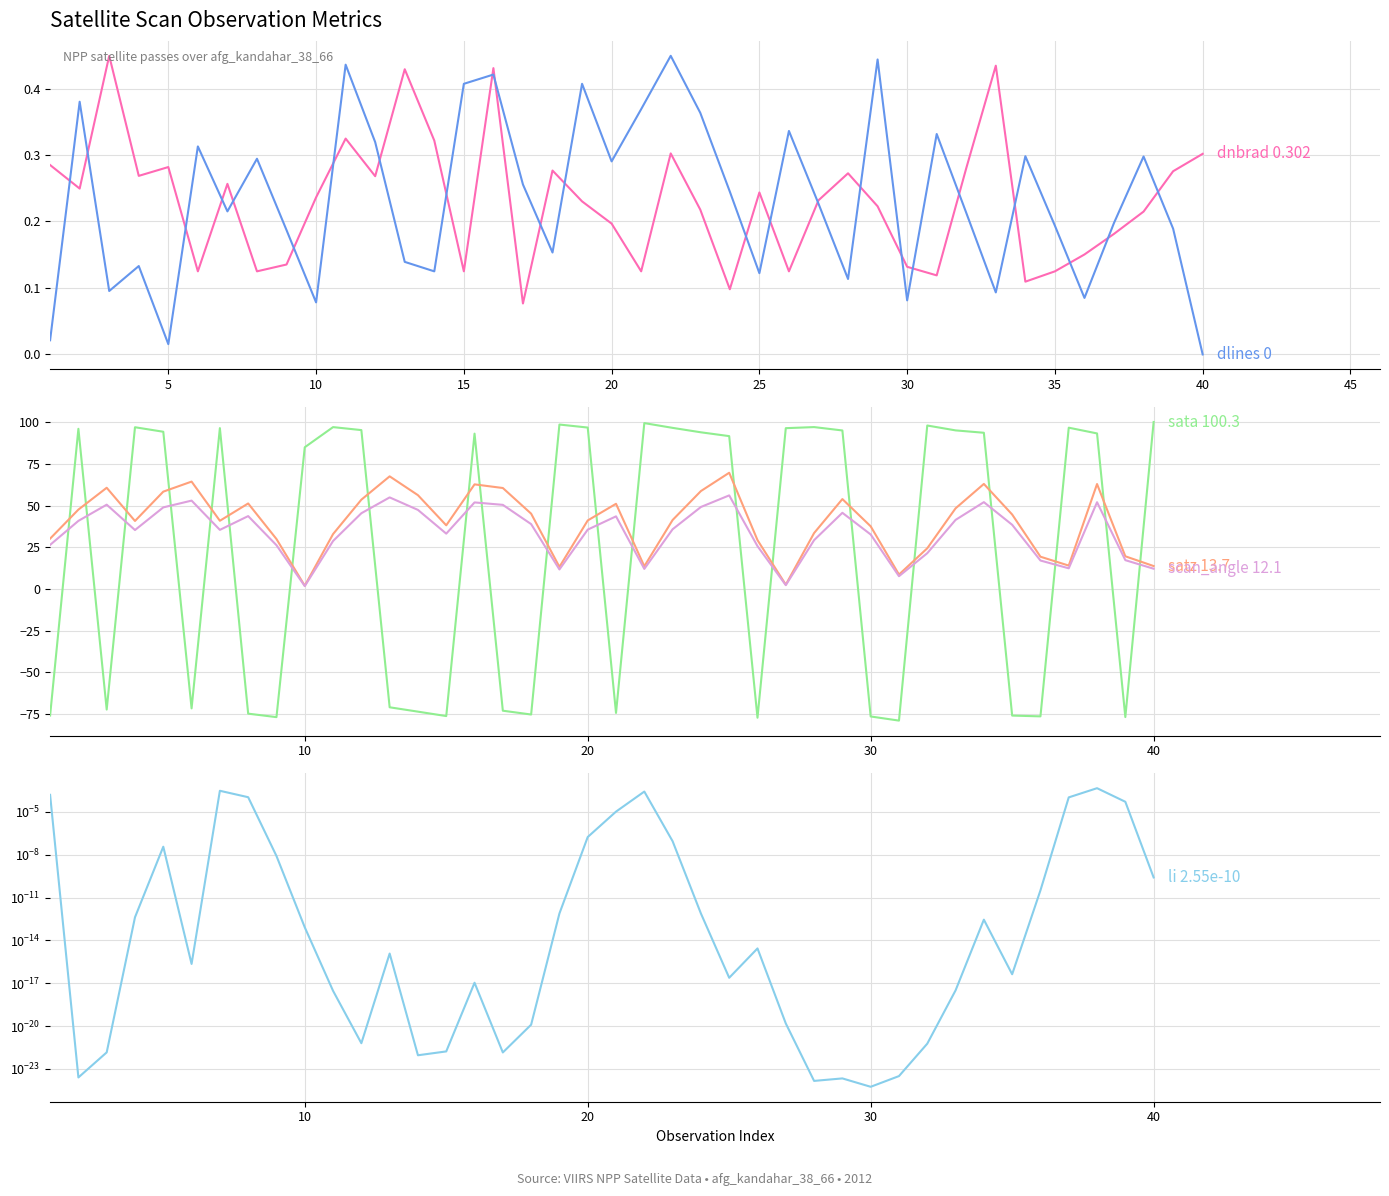

Is the value of dnbrad at 38 greater than the value of satz at 0?

No